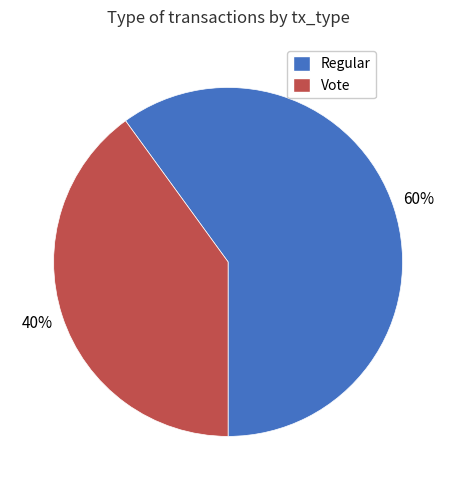

How many slices are in this pie chart?

2